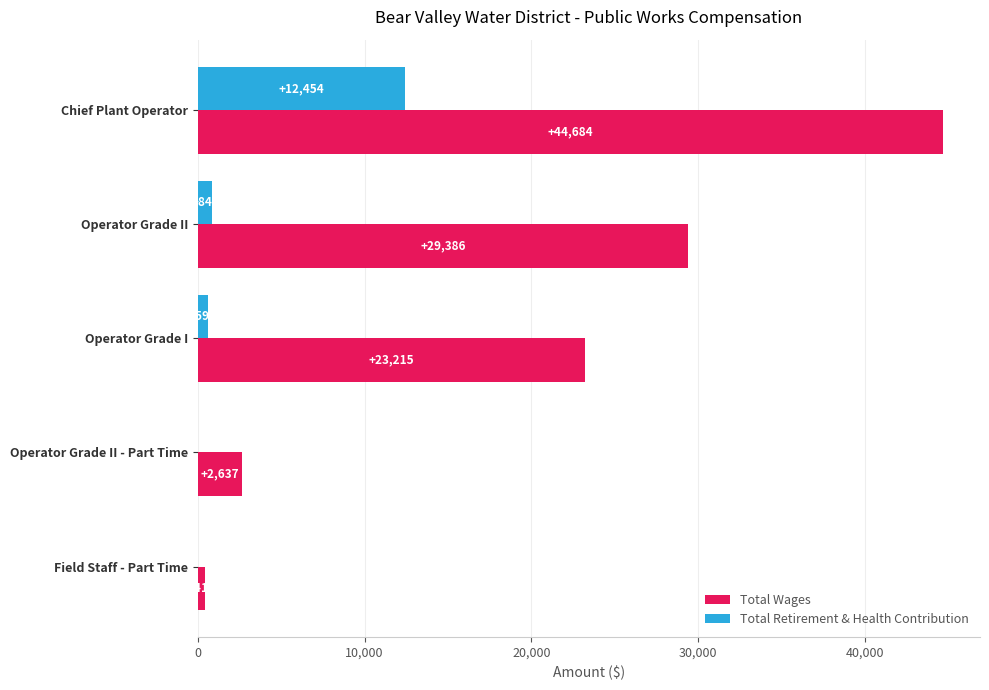

What is the maximum value shown in the chart?

44684